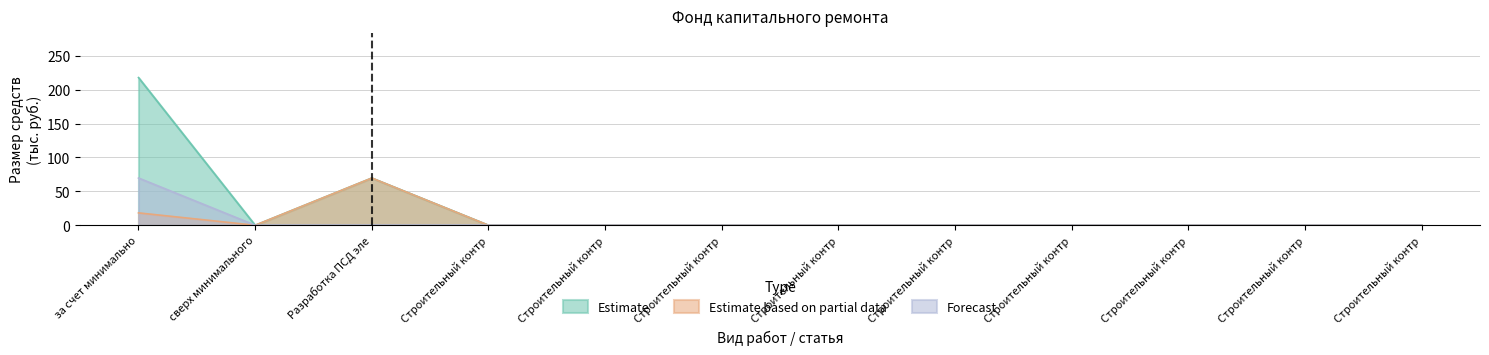

What is the greatest value displayed?

218.0